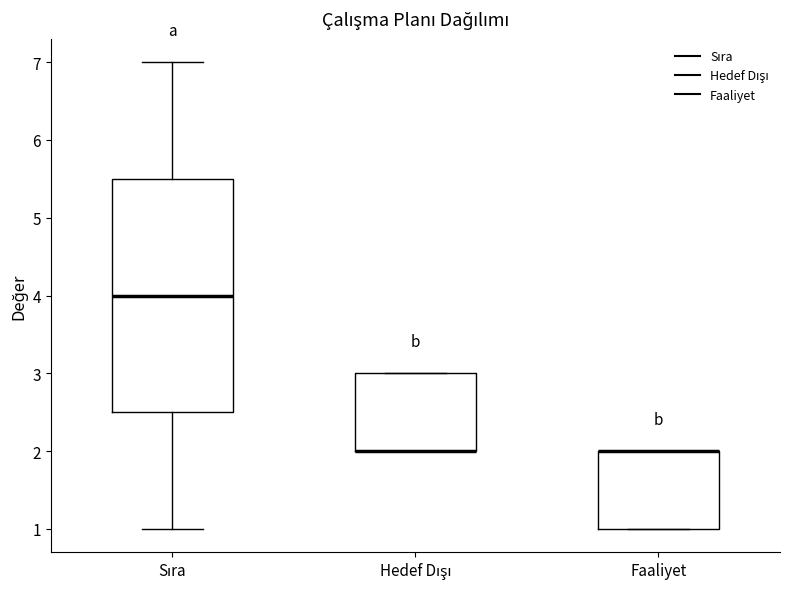

Reading left to right, read every box against the y-axis: the position of its median line, the range the box covers, and the ends of its whiskers. The values are not printed on the chart, so give them approximately, as read against the axis.

Sıra: median 4.0, box 2.5 to 5.5, whiskers 1.0 to 7.0
Hedef Dışı: median 2.0 (drawn on the box's lower edge), box 2.0 to 3.0, whiskers 2.0 to 3.0
Faaliyet: median 2.0 (drawn on the box's upper edge), box 1.0 to 2.0, whiskers 1.0 to 2.0